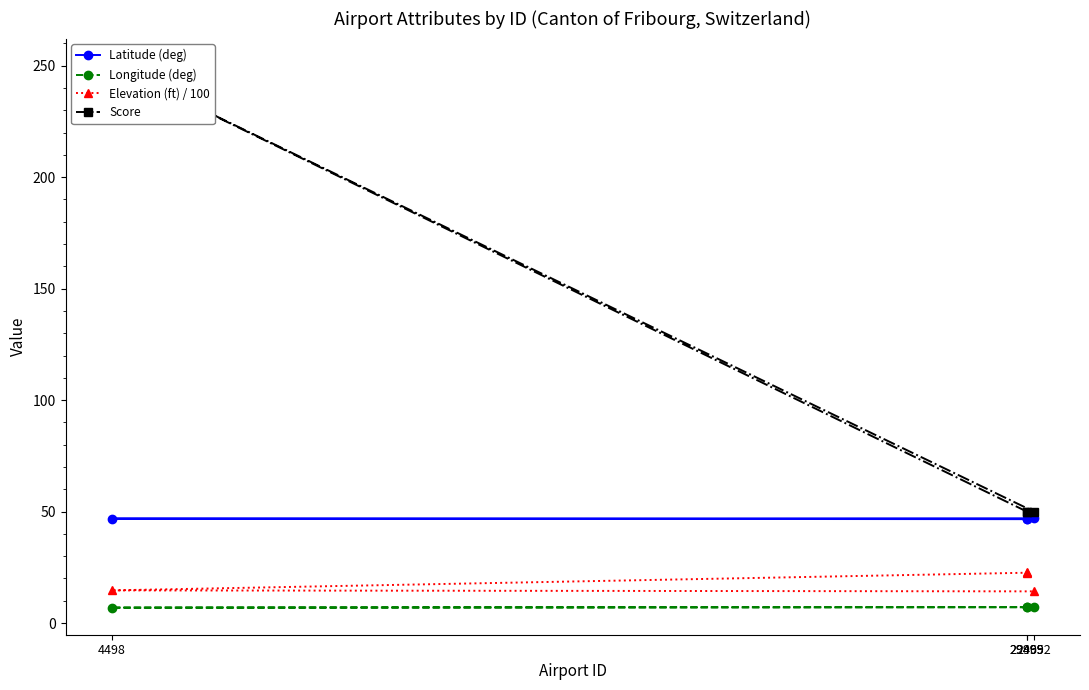

The Score series shows 72.4 at 29499. True or false?

False